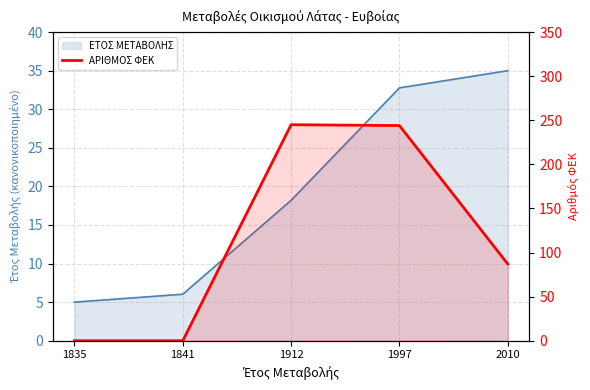

Count the number of values greater than 87.

2